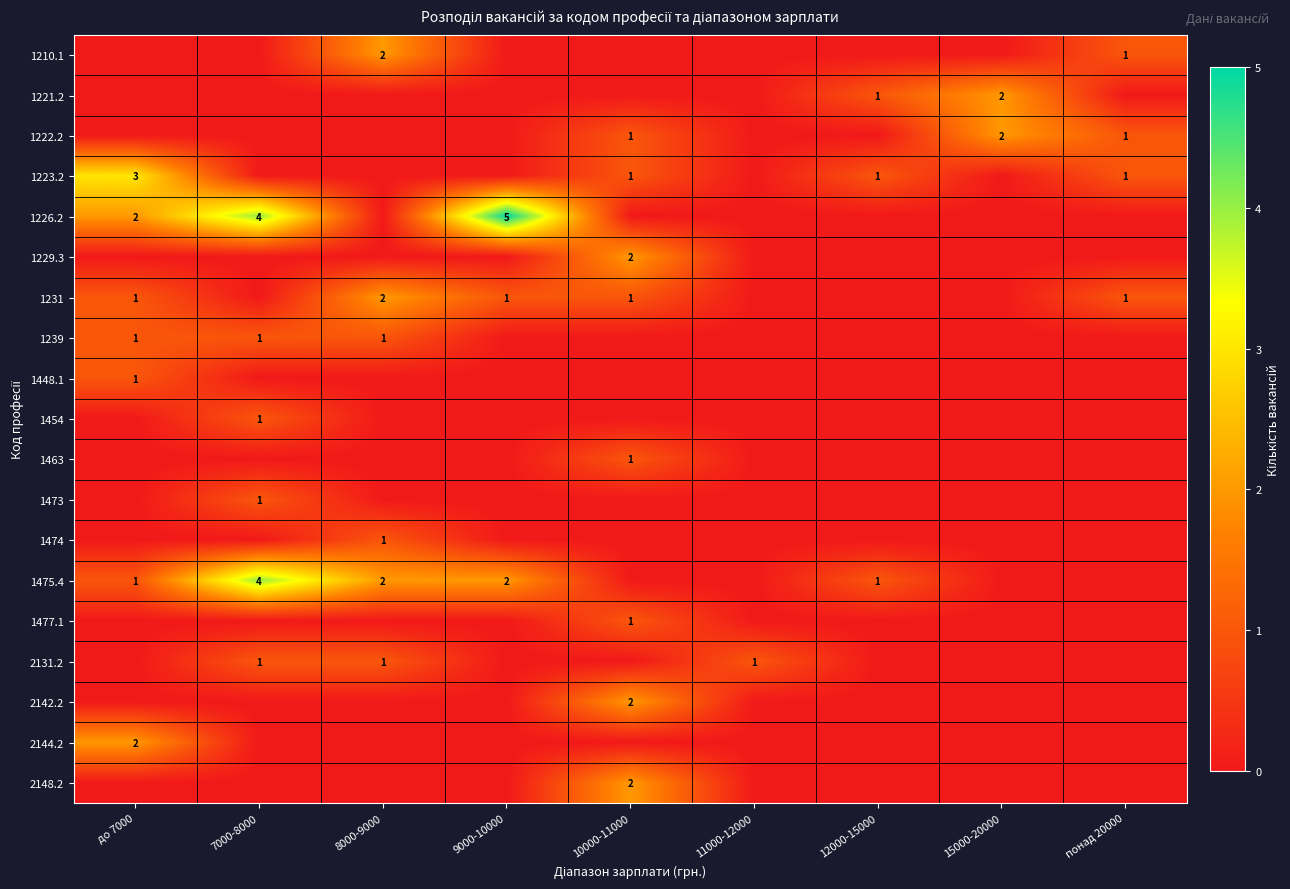

Is it true that 1229.3 equals 2 at 10000-11000?

True